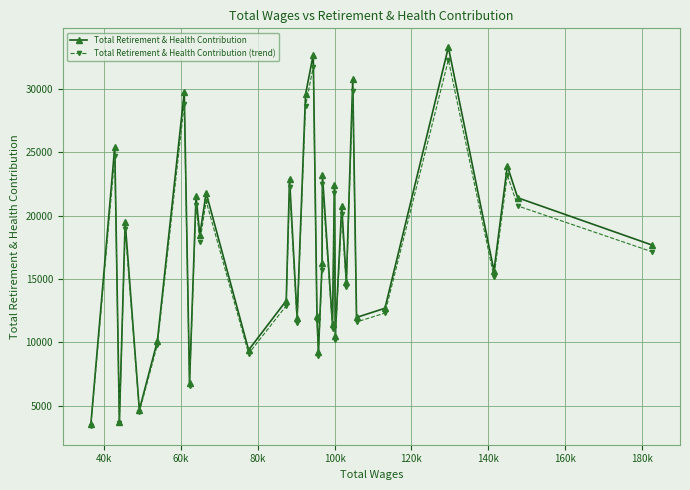

In Total Retirement & Health Contribution (trend), how many points are lower than both neighbors (excluding endpoints)?

12